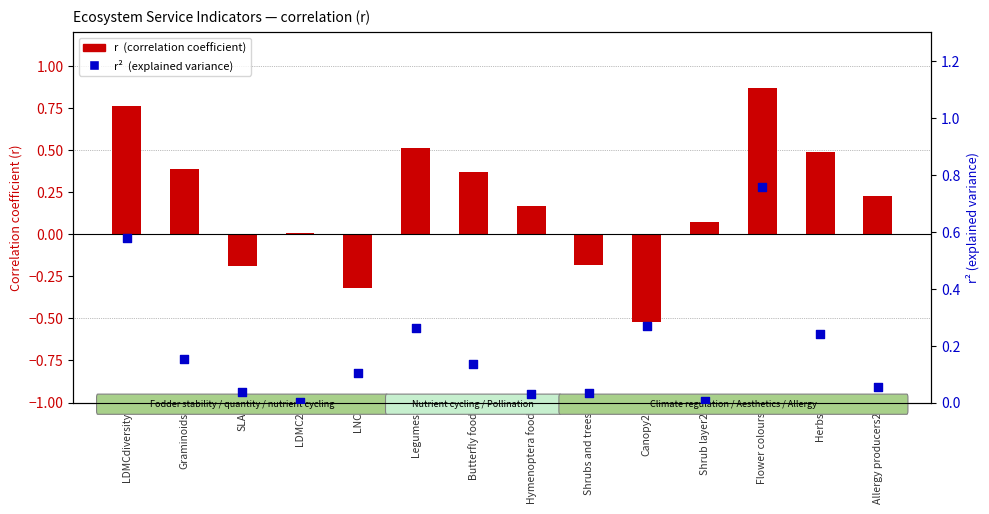

At which category is the sum across all series the highest?

Flower colours